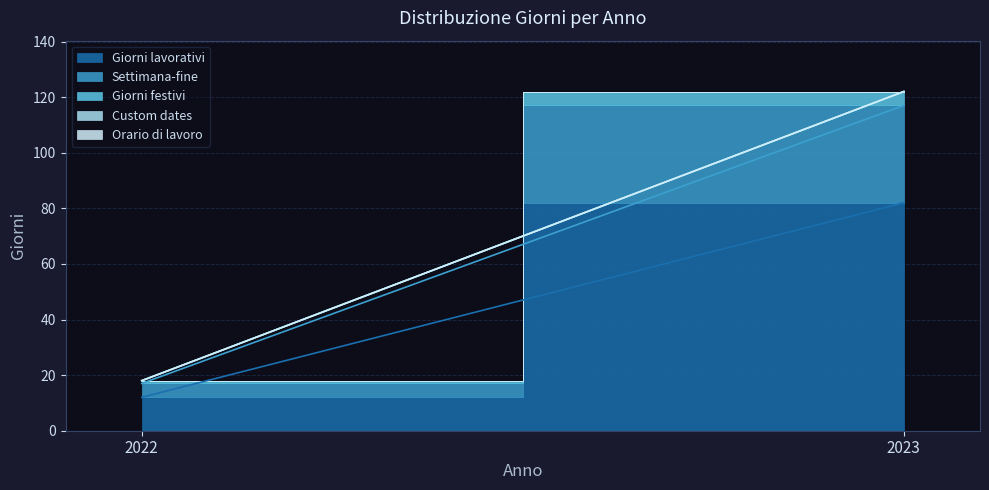

Which series has the widest spread of values?

Giorni lavorativi